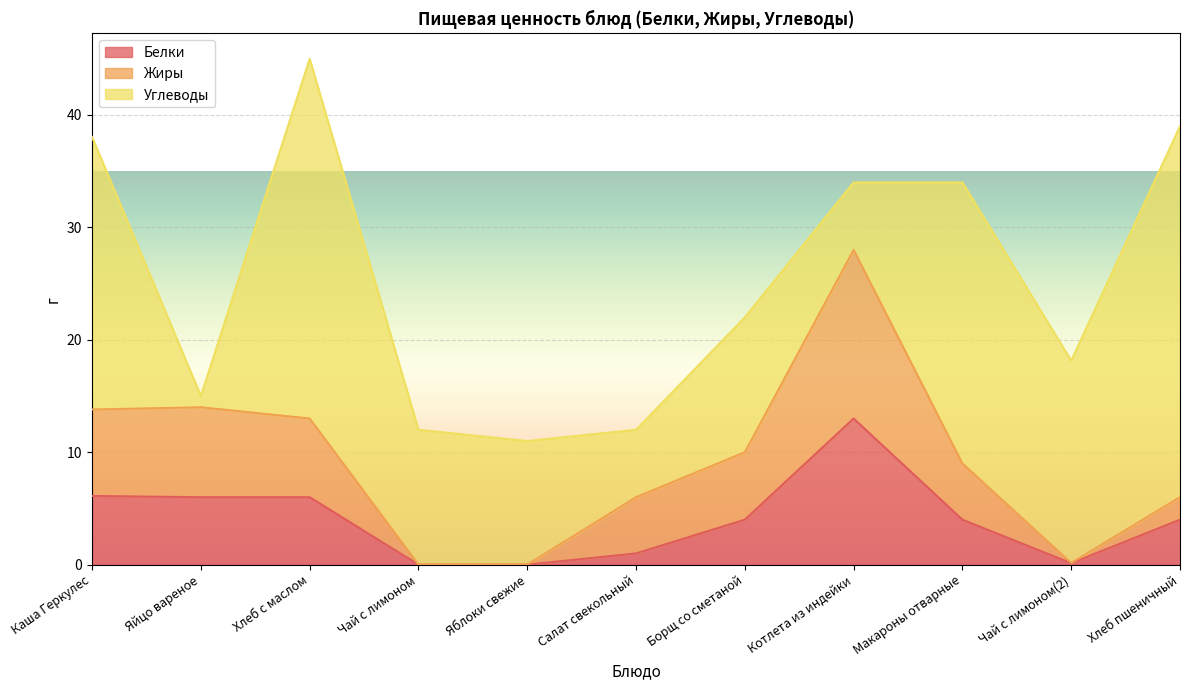

At which category is the sum across all series the highest?

Хлеб с маслом